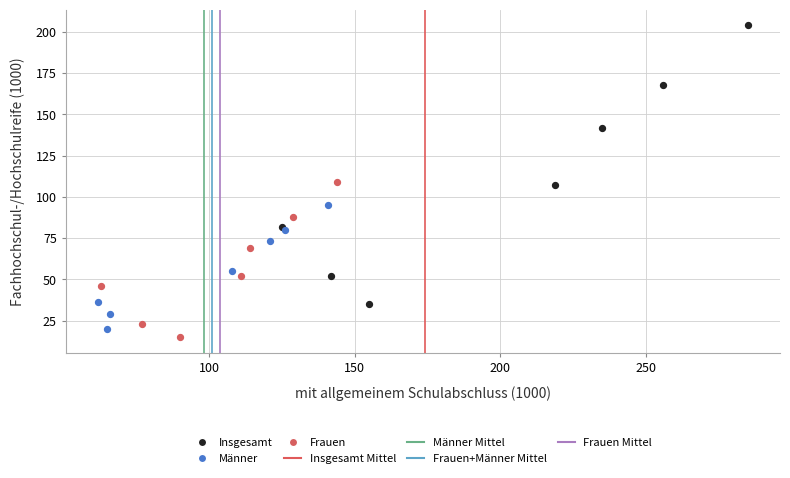

Which series has the widest spread of Y values?

Insgesamt